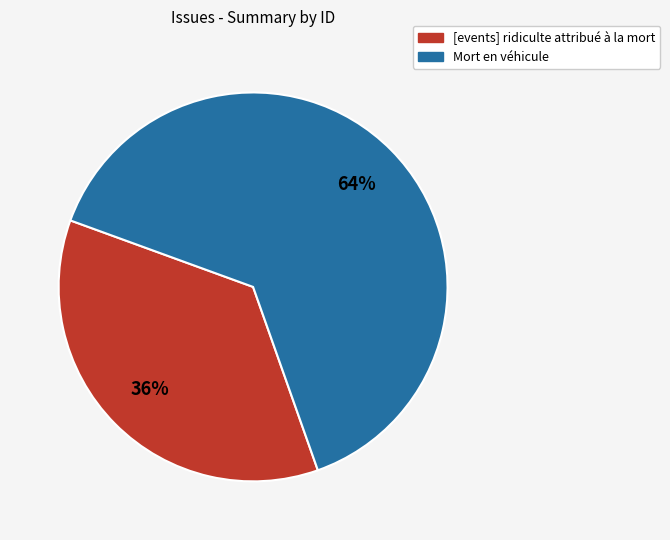

Approximately how many times larger is the value at Mort en véhicule compared to [events] ridiculte attribué à la mort?

1.8